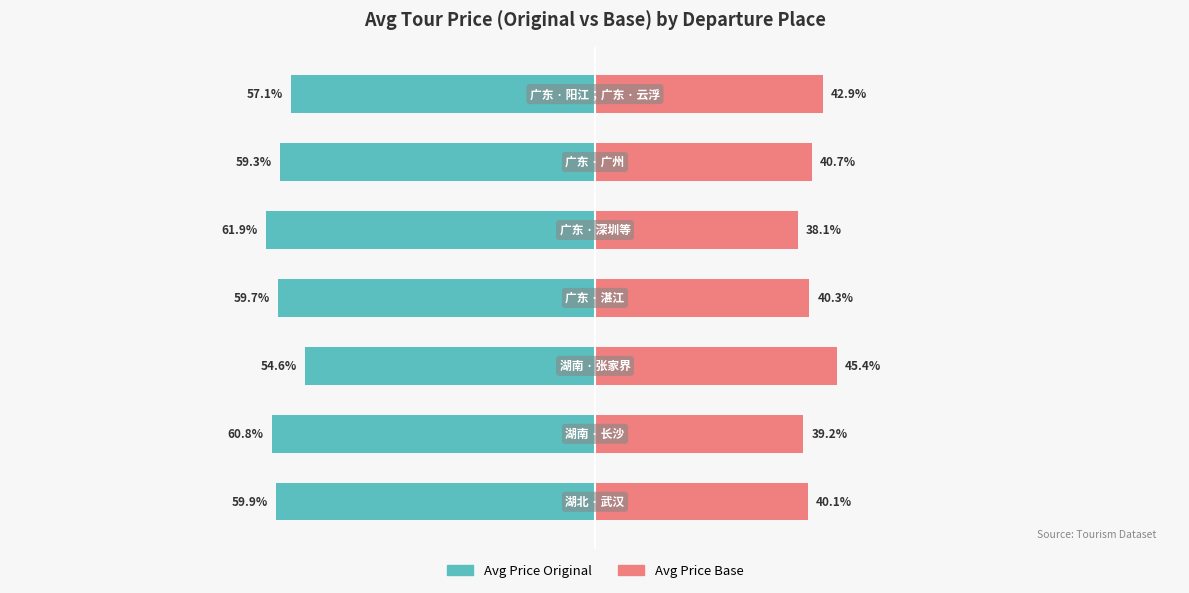

Reading left to right, what are all the values shown in this chart?

Avg Price Original: 0=-59.9	1=-60.8	2=-54.6	3=-59.7	4=-61.9	5=-59.3	6=-57.1
Avg Price Base: 0=40.1	1=39.2	2=45.4	3=40.3	4=38.1	5=40.7	6=42.9